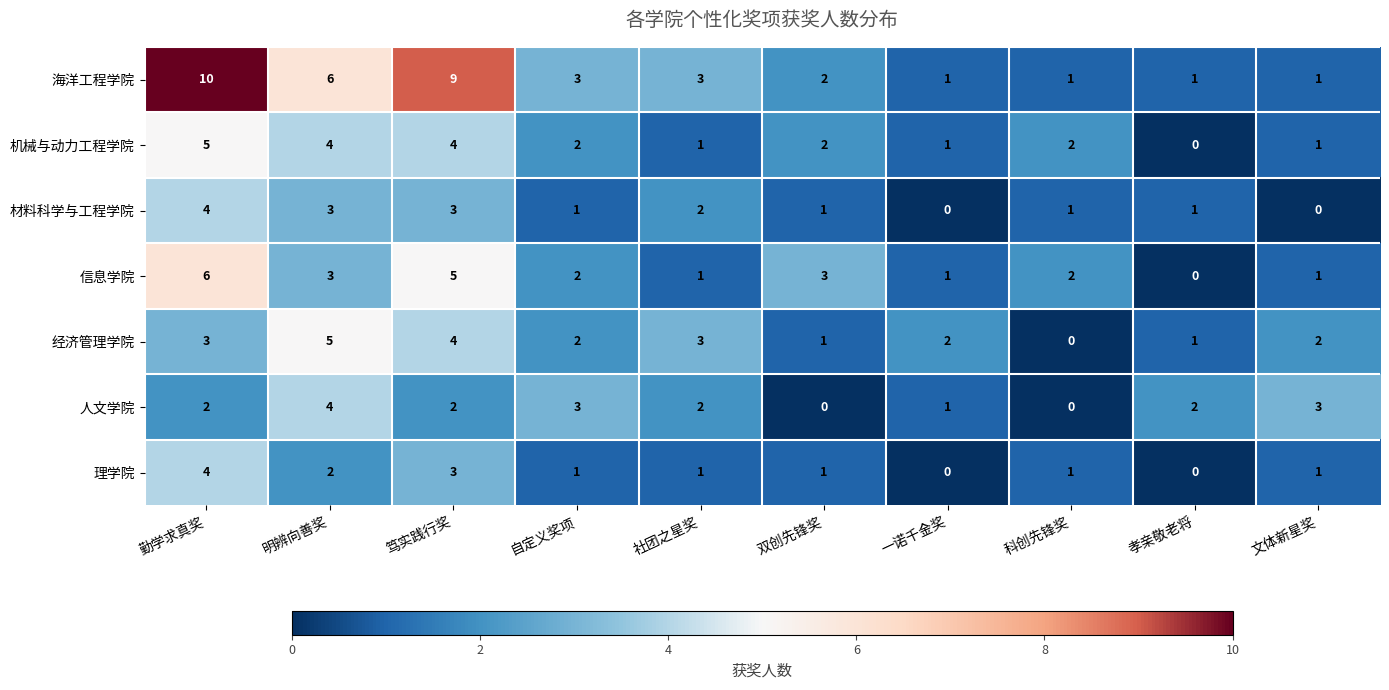

What is the greatest value displayed?

10